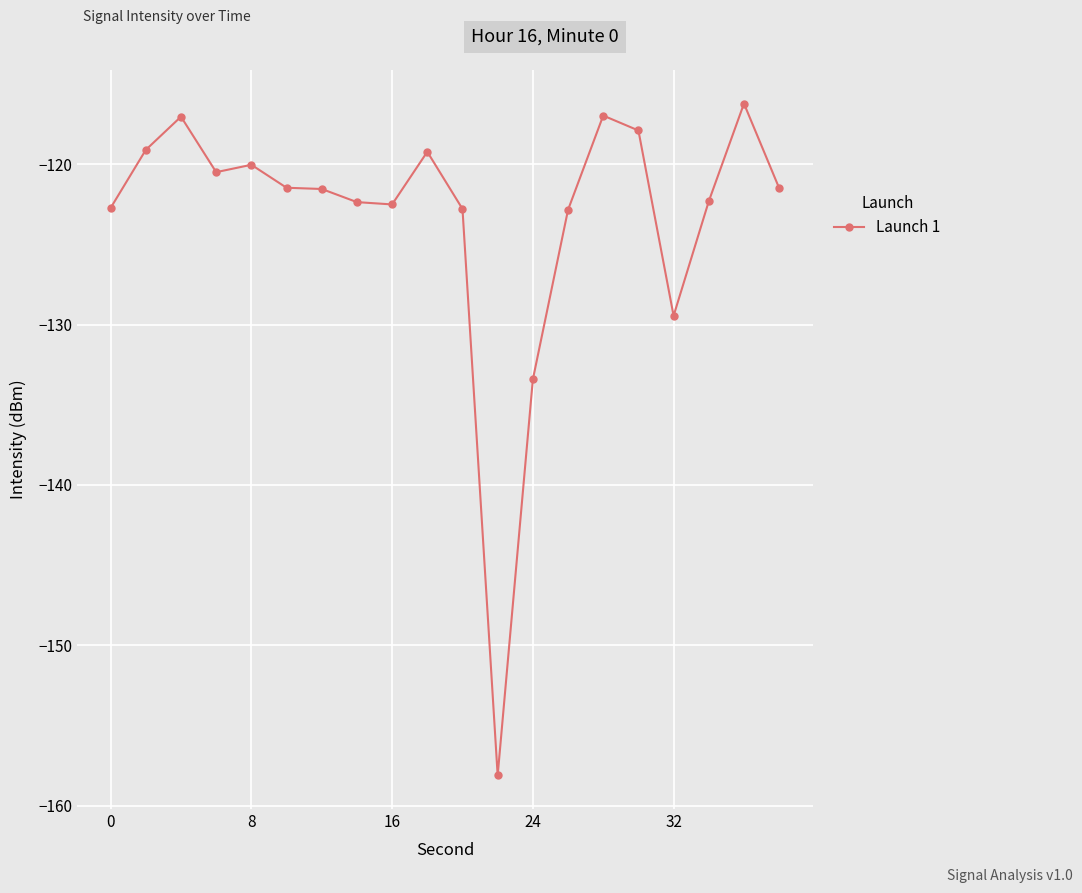

What is the greatest value displayed?

-116.2